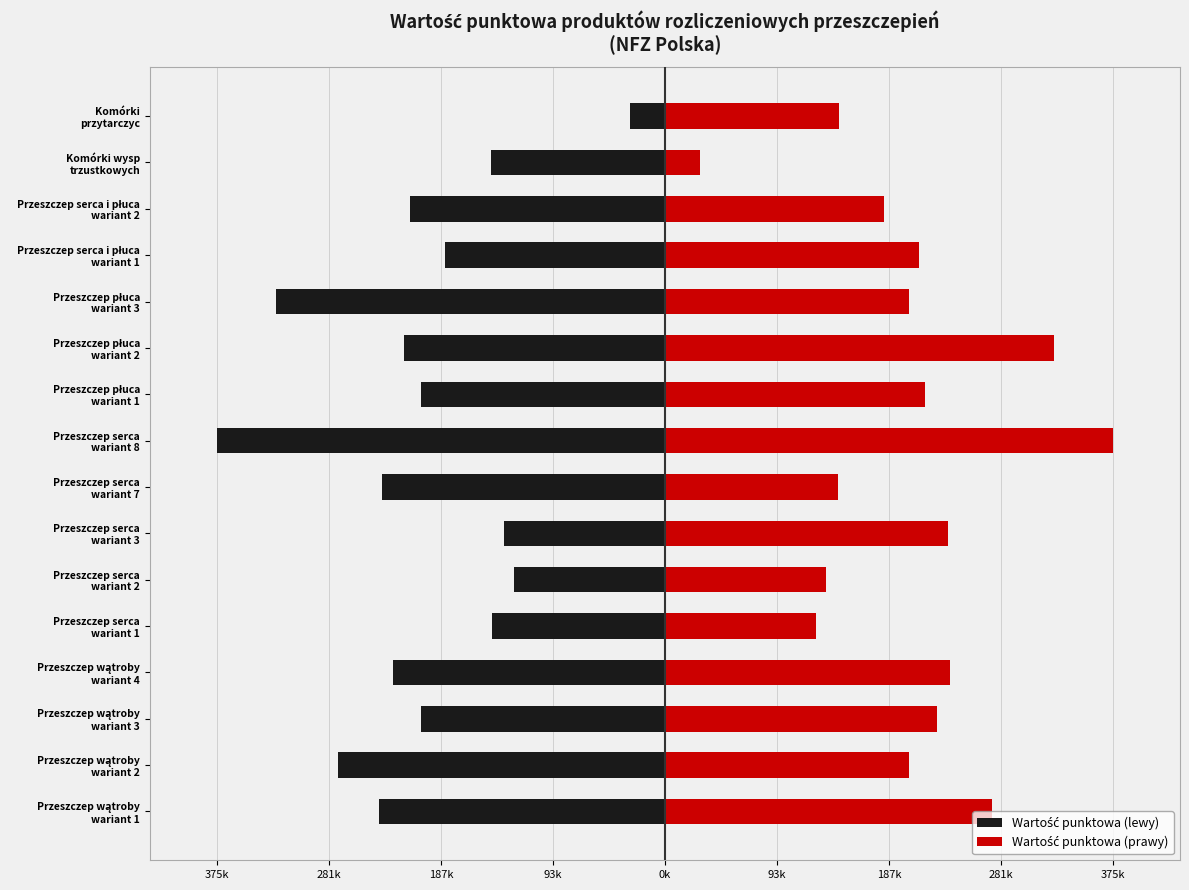

What is the lowest value of the Wartość punktowa (lewy) series?

-375207